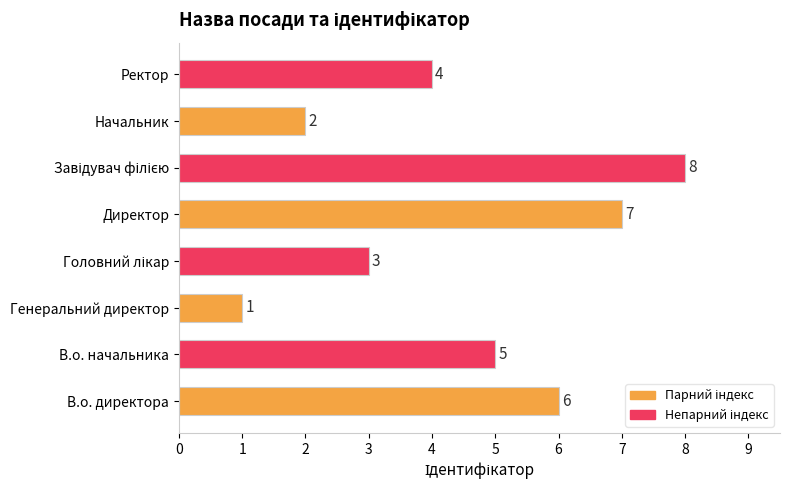

Which label corresponds to the smallest value in the chart?

Генеральний директор